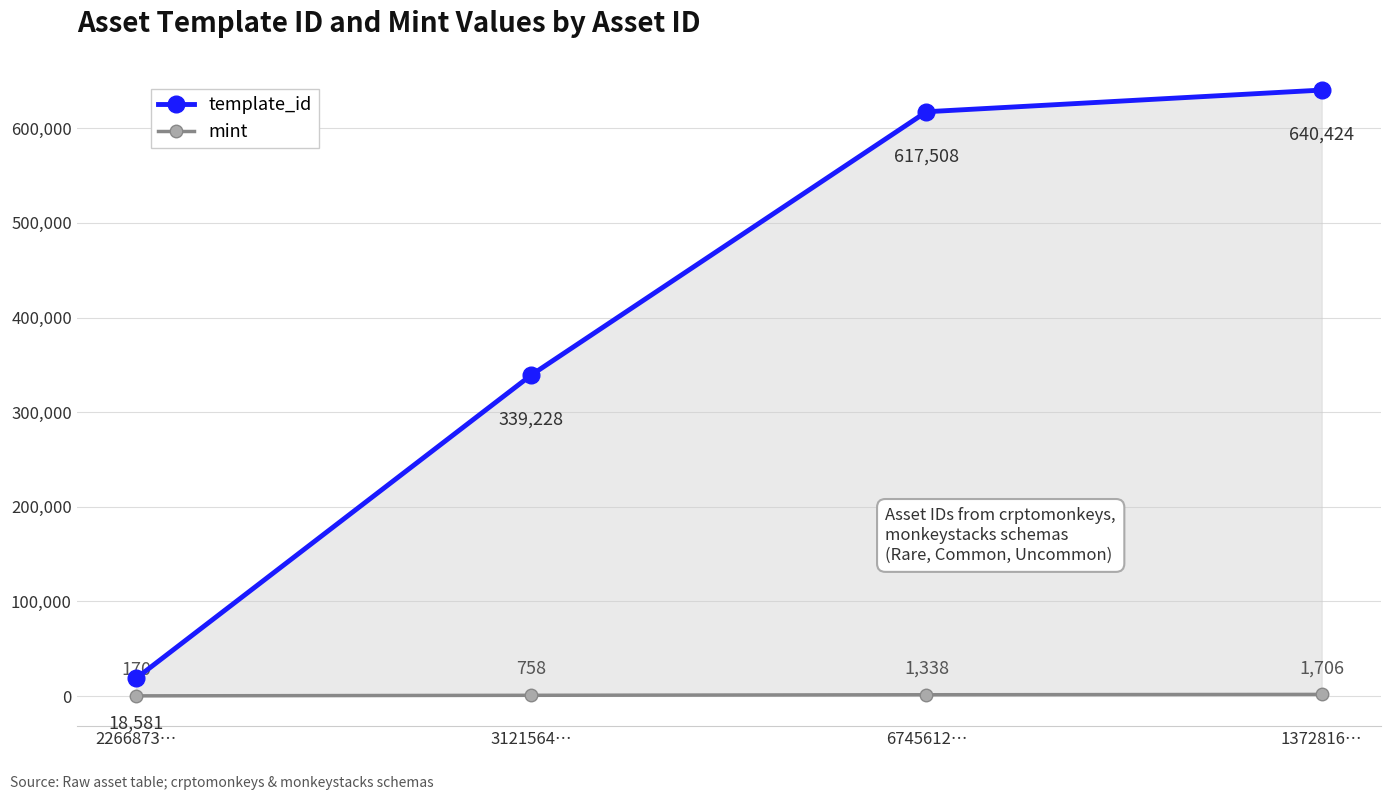

Which series changed the most between 2266873… and 6745612…?

template_id